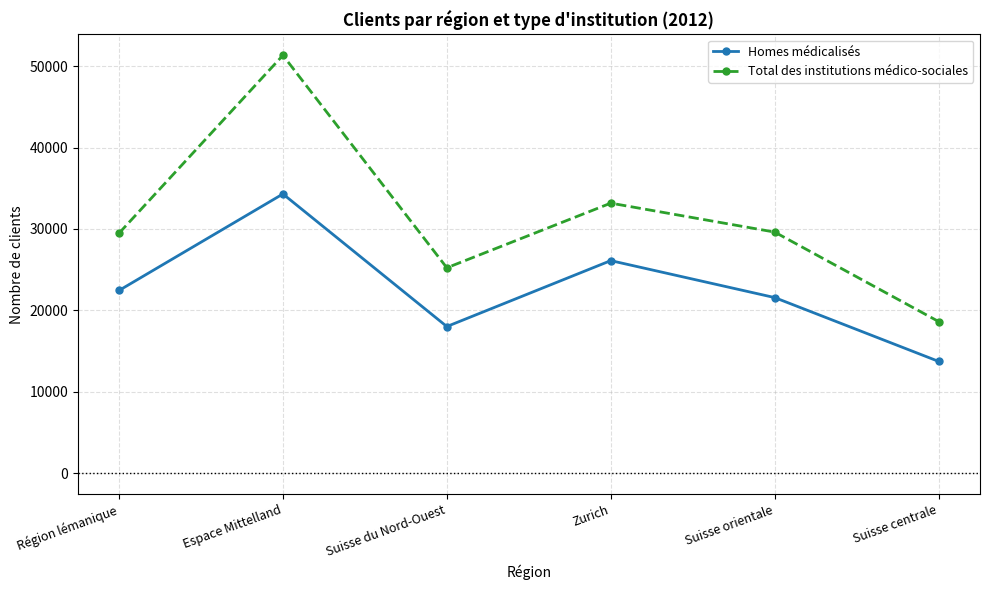

How many interior local peaks does the Total des institutions médico-sociales series have?

2